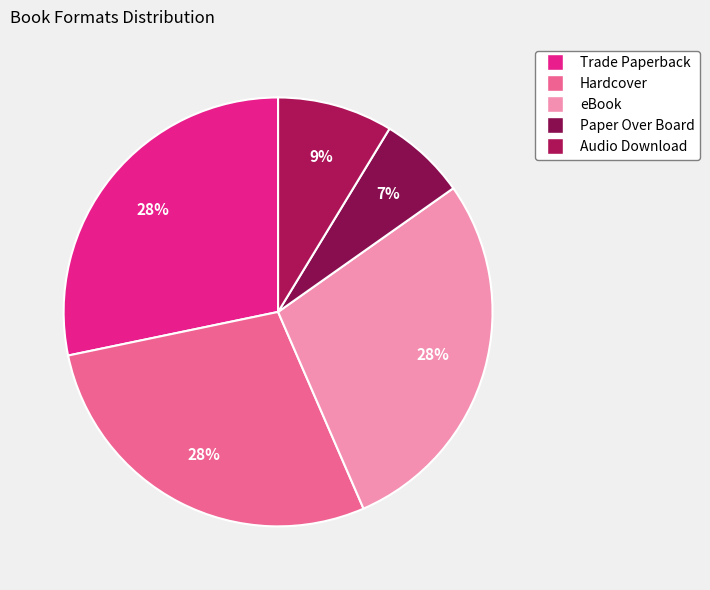

The Paper Over Board slice represents 7% of the pie. True or false?

True